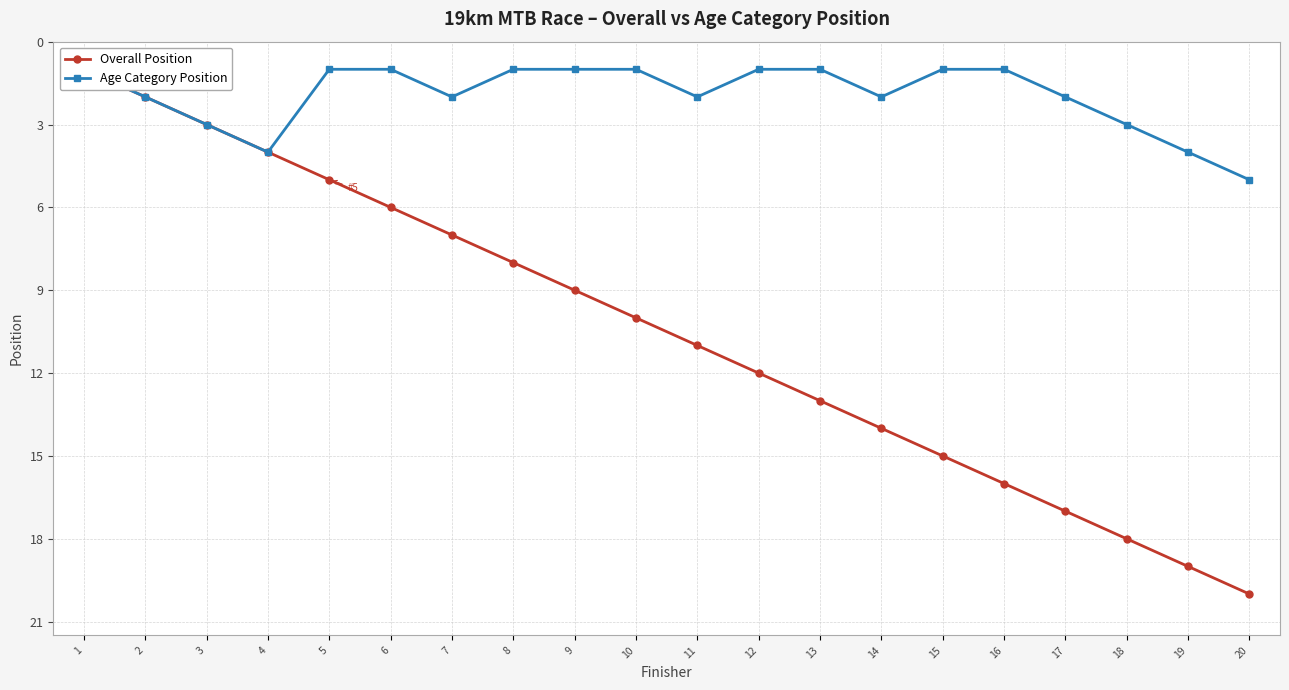

What are all the series names shown in the legend?

Overall Position, Age Category Position